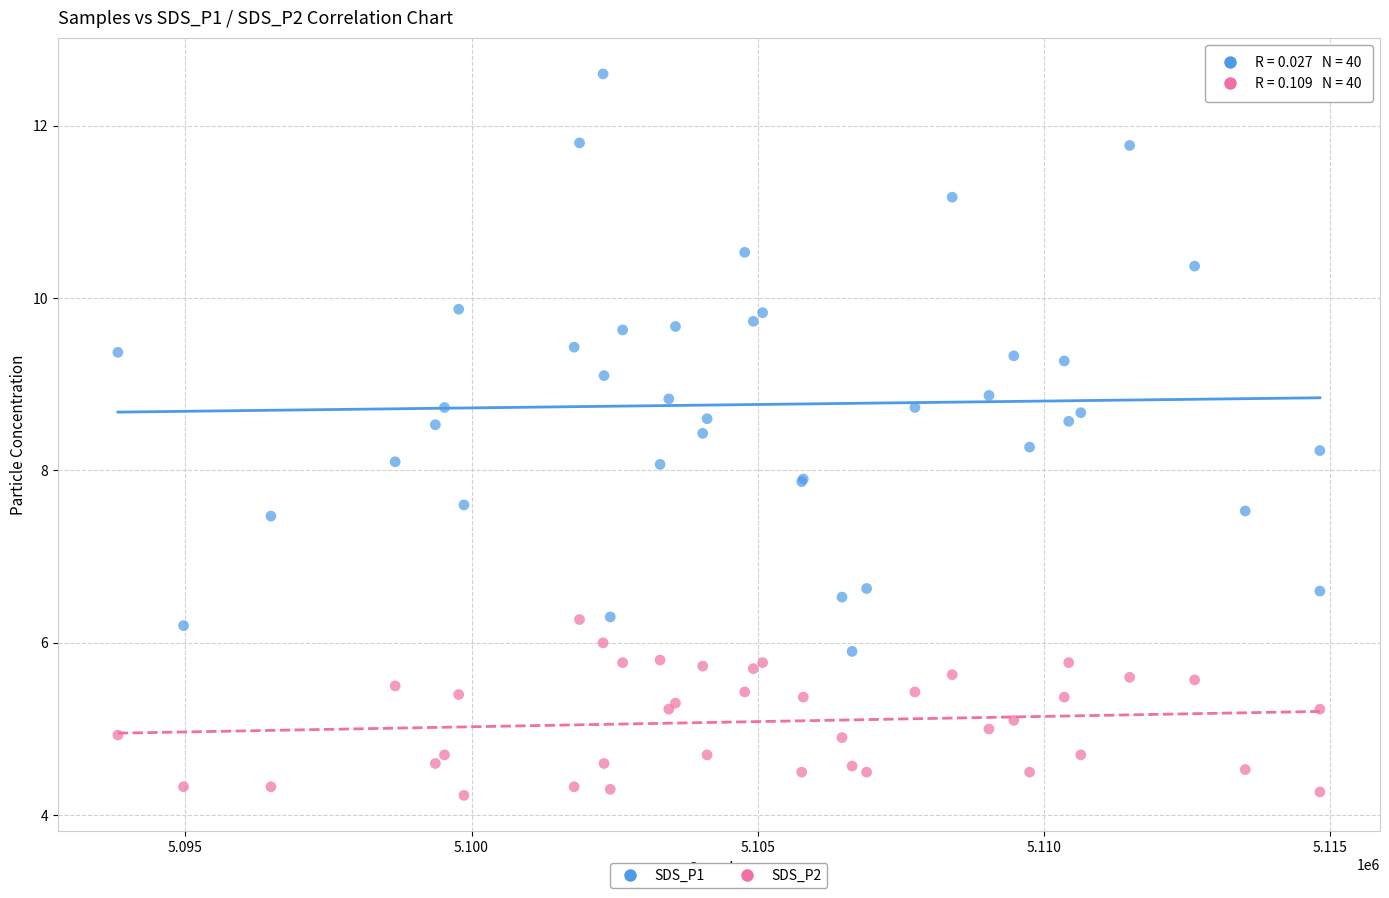

What are all the series names shown in the legend?

SDS_P1, SDS_P2